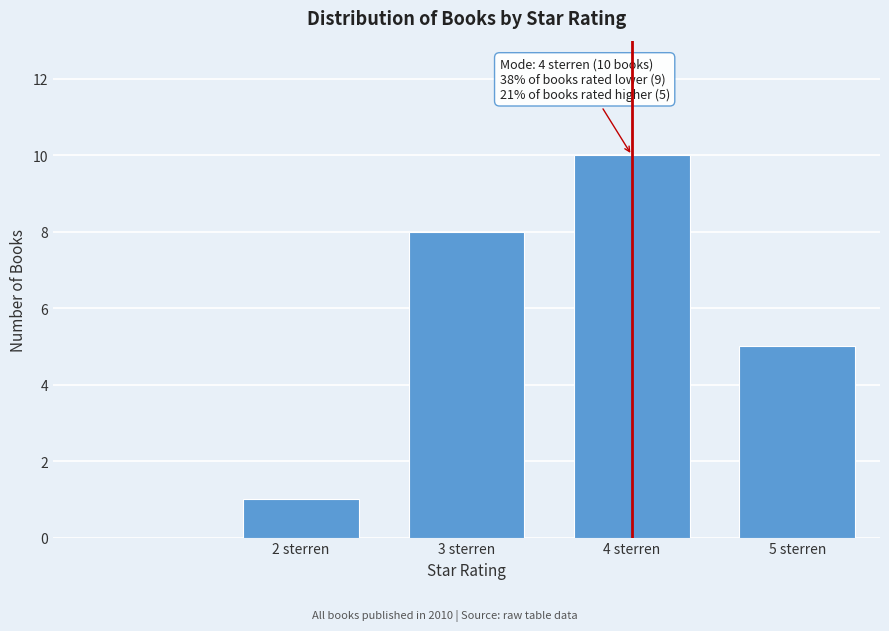

Reading left to right, what are all the values shown in this chart?

1	8	10	5